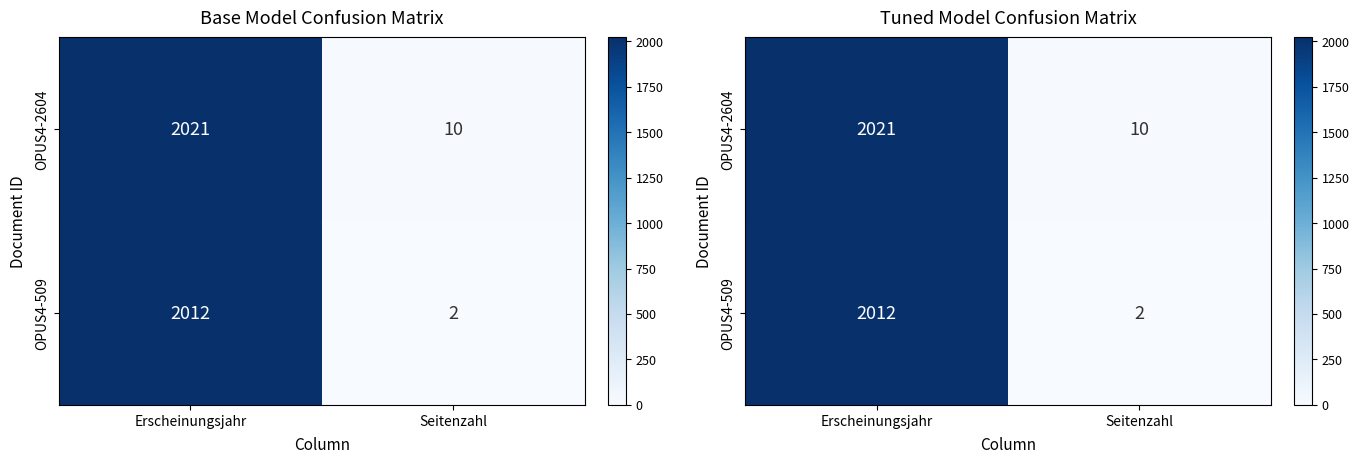

Is it true that OPUS4-509 equals 2 at Seitenzahl?

True